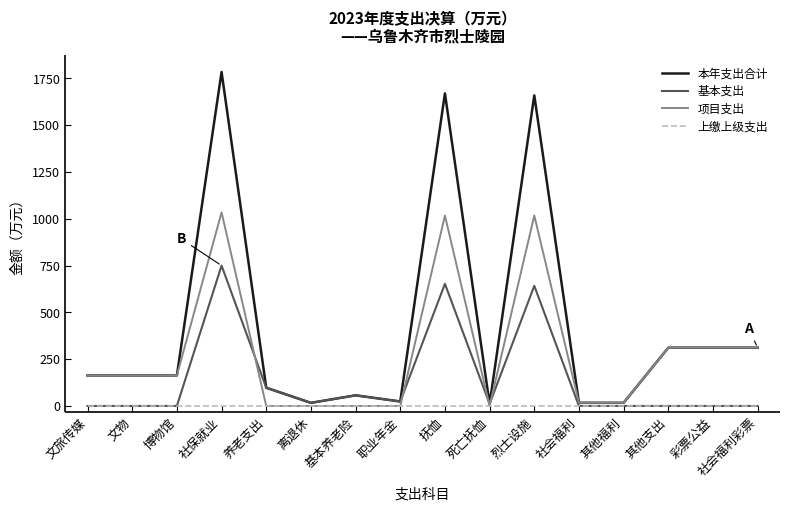

Which series has the largest range (max minus min)?

本年支出合计